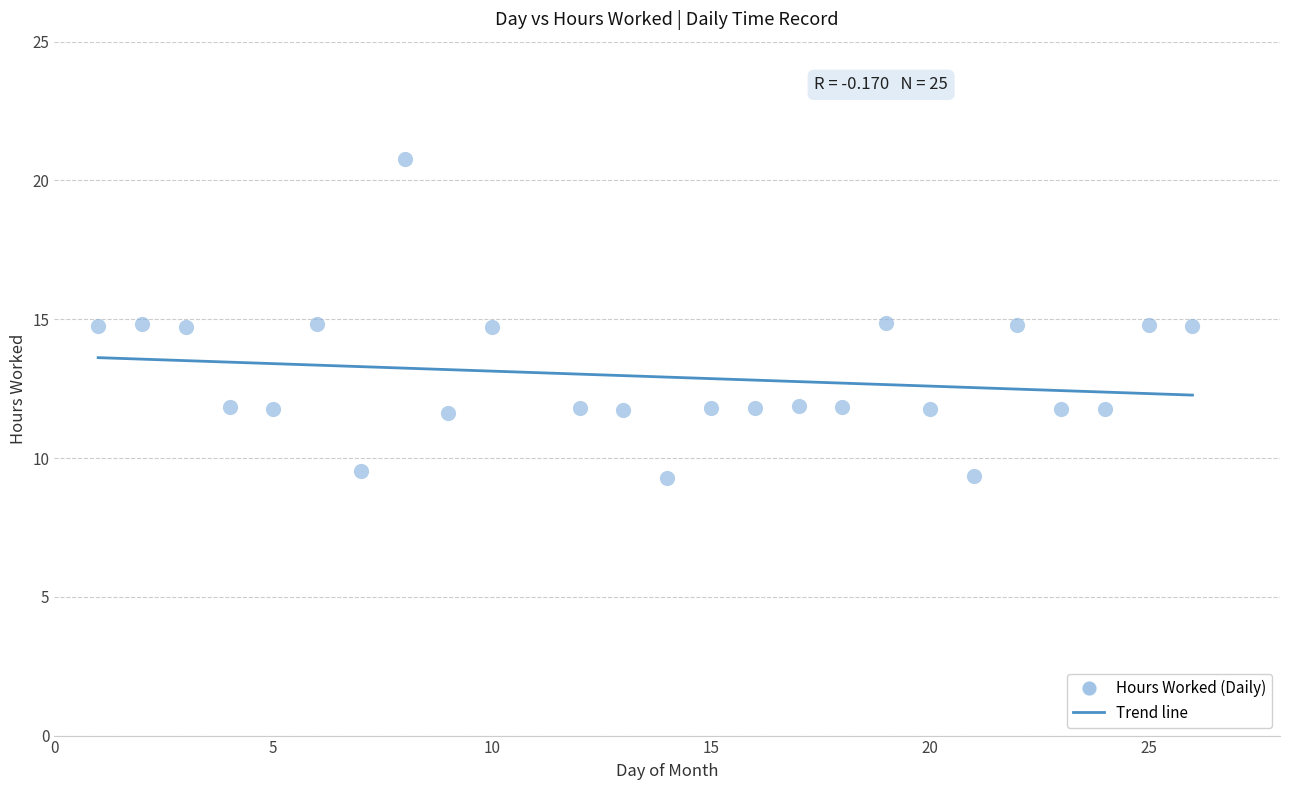

What is the range of Y values (max minus min)?

11.5